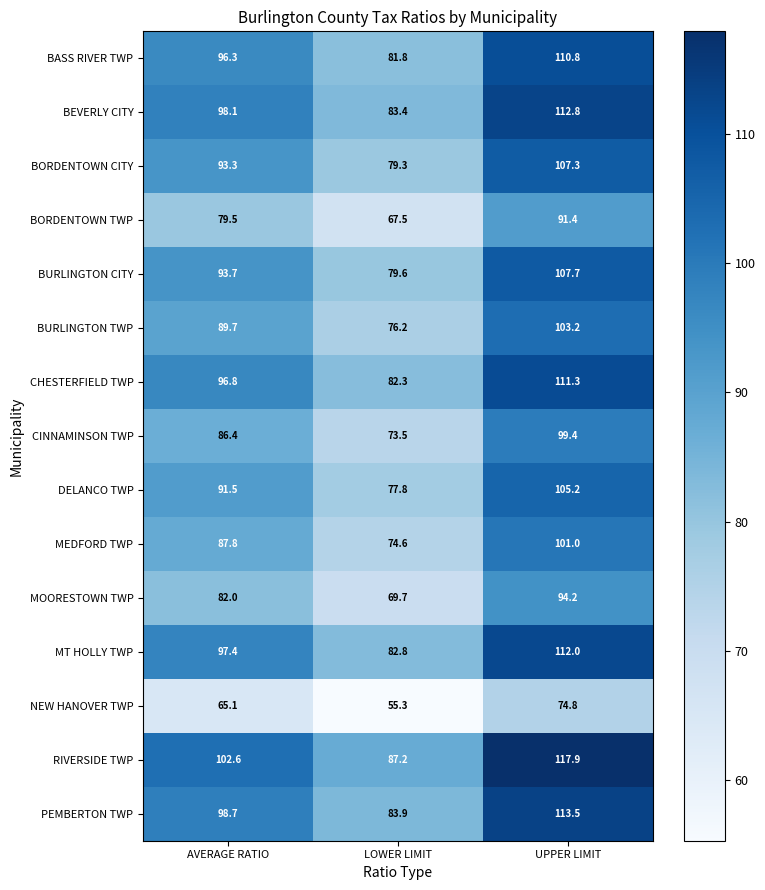

Rank the series by their maximum value, from lowest to highest.

NEW HANOVER TWP, BORDENTOWN TWP, MOORESTOWN TWP, CINNAMINSON TWP, MEDFORD TWP, BURLINGTON TWP, DELANCO TWP, BORDENTOWN CITY, BURLINGTON CITY, BASS RIVER TWP, CHESTERFIELD TWP, MT HOLLY TWP, BEVERLY CITY, PEMBERTON TWP, RIVERSIDE TWP